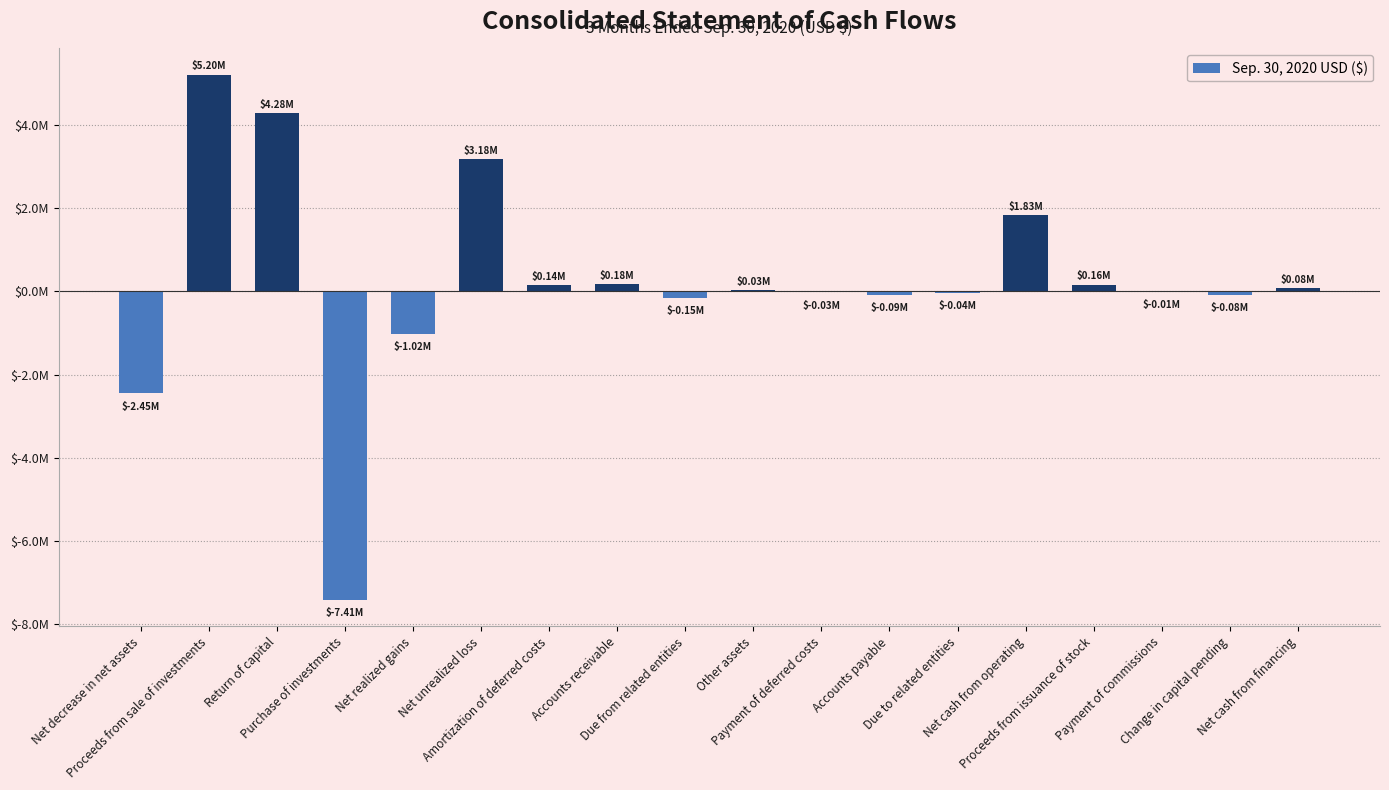

Is it true that the value at Net realized gains is -1518787?

False